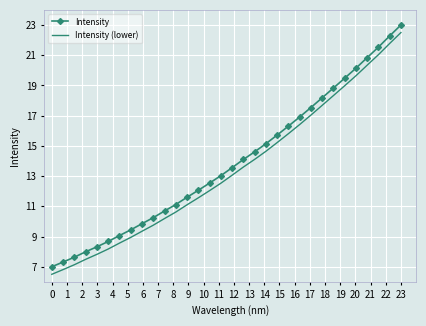

What is the maximum value shown in the chart?

23.0